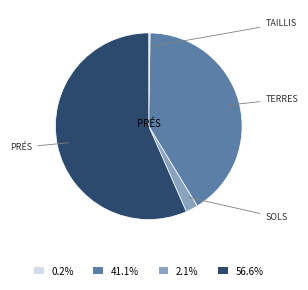

What is the ratio of the value at 41.1% to the value at 56.6%?

0.7